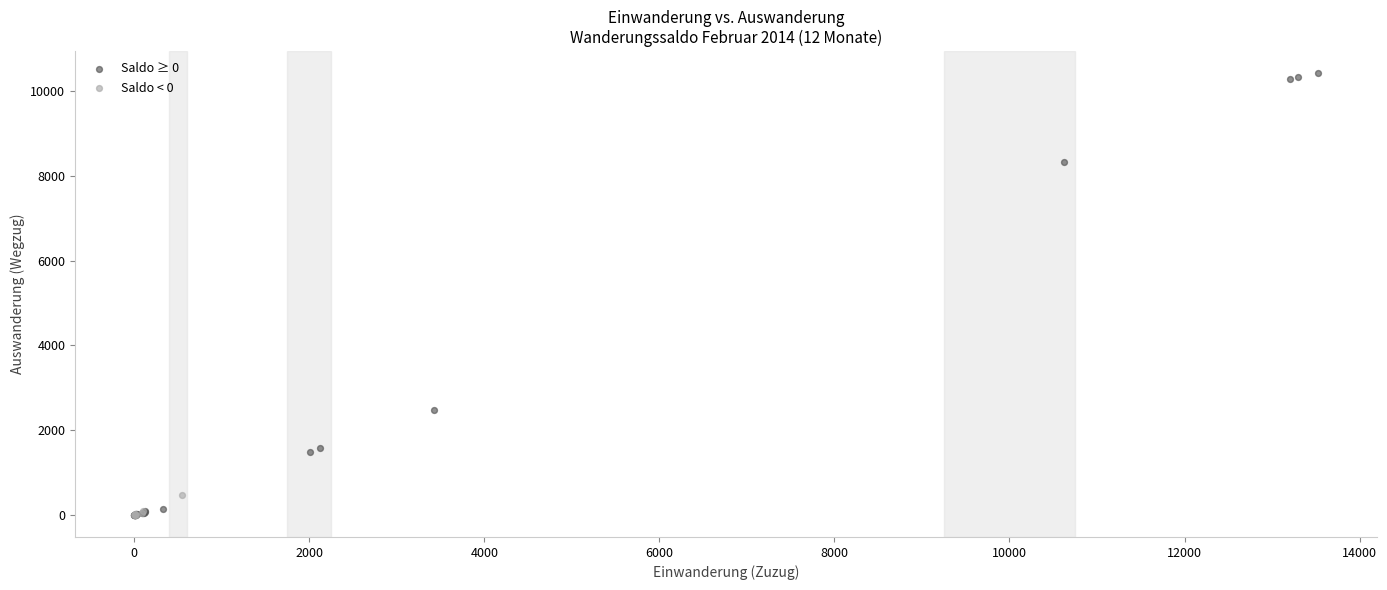

Which series contains the highest Y value?

Saldo ≥ 0